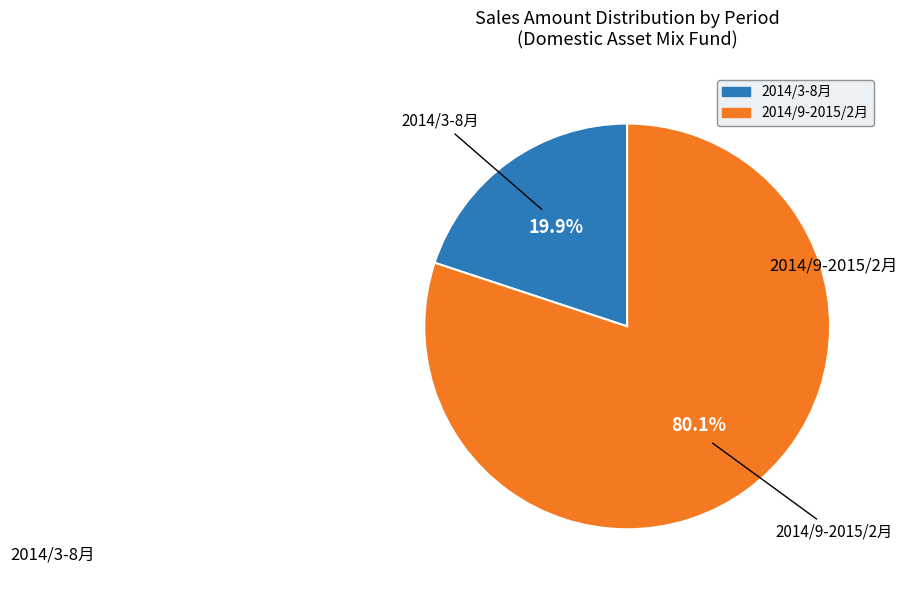

Is there a majority slice in this chart?

Yes